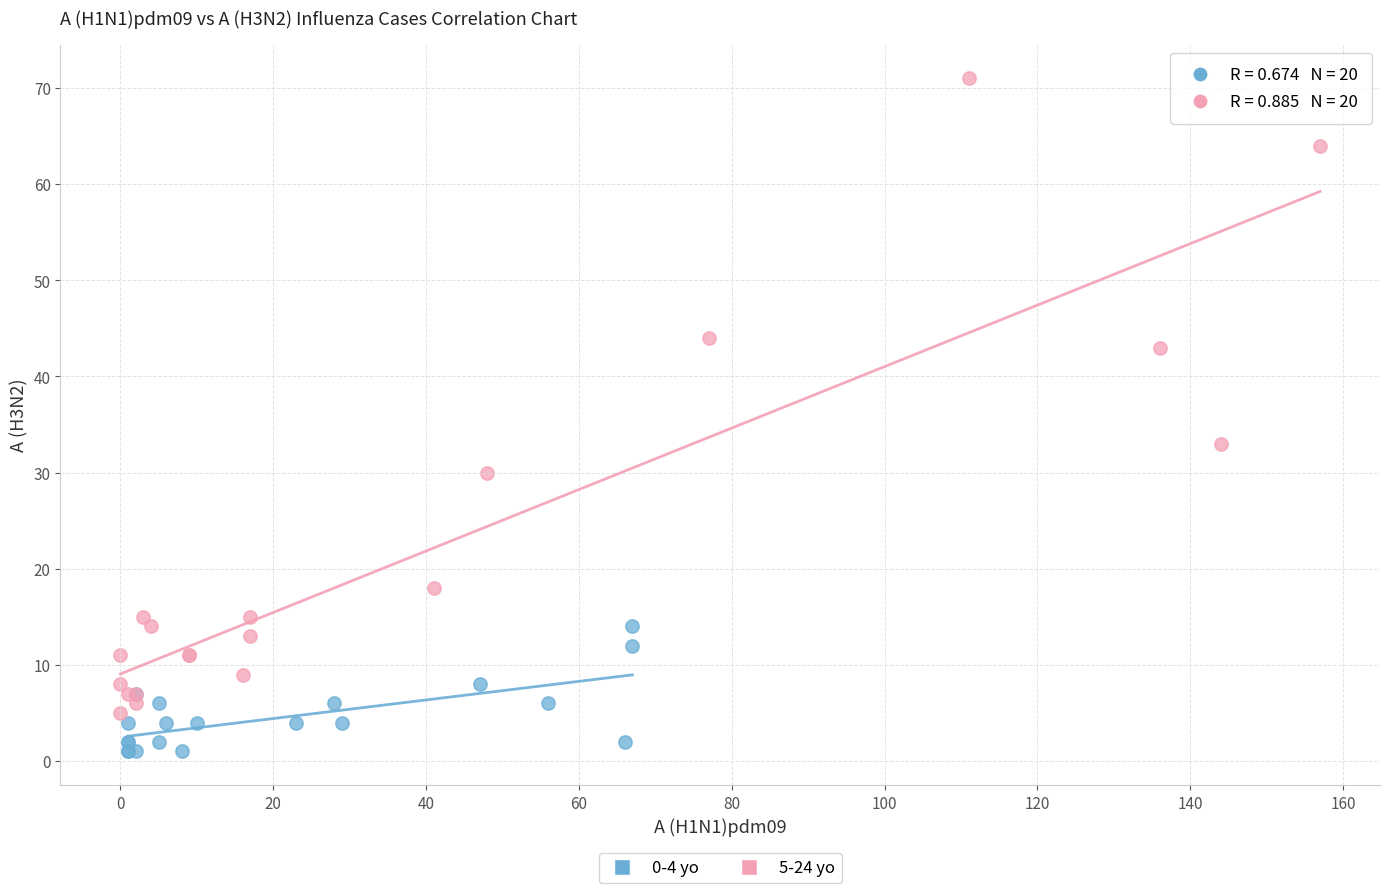

What are all the series names shown in the legend?

0-4 yo, 5-24 yo